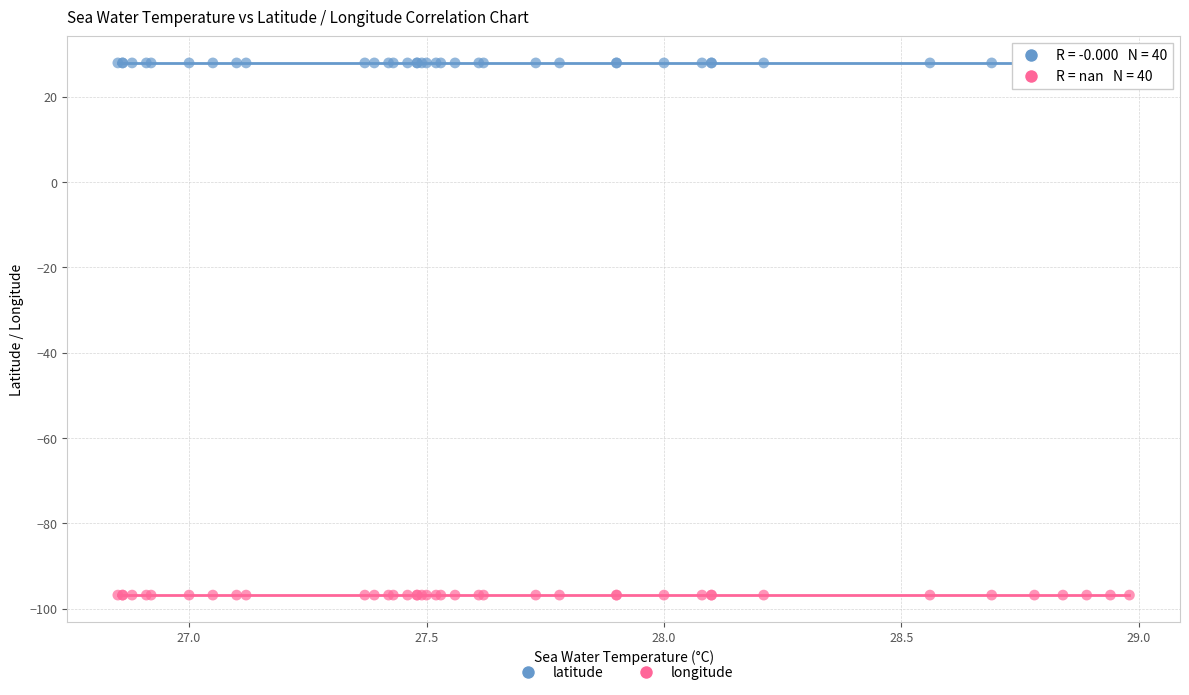

Which series reaches the maximum Y coordinate?

latitude